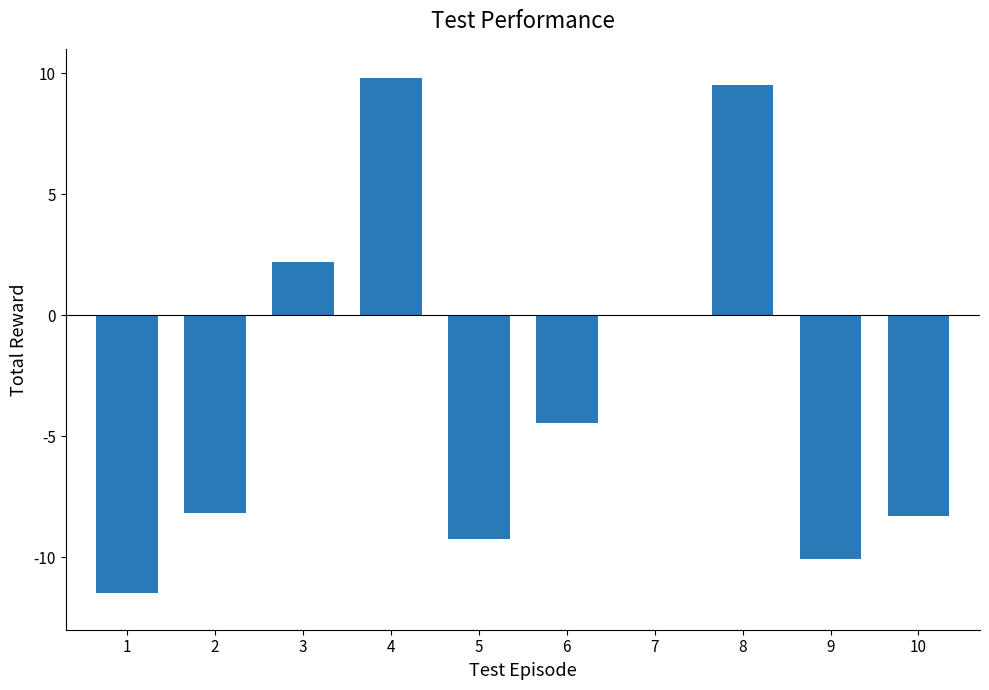

What is the sum of all values?

-30.3